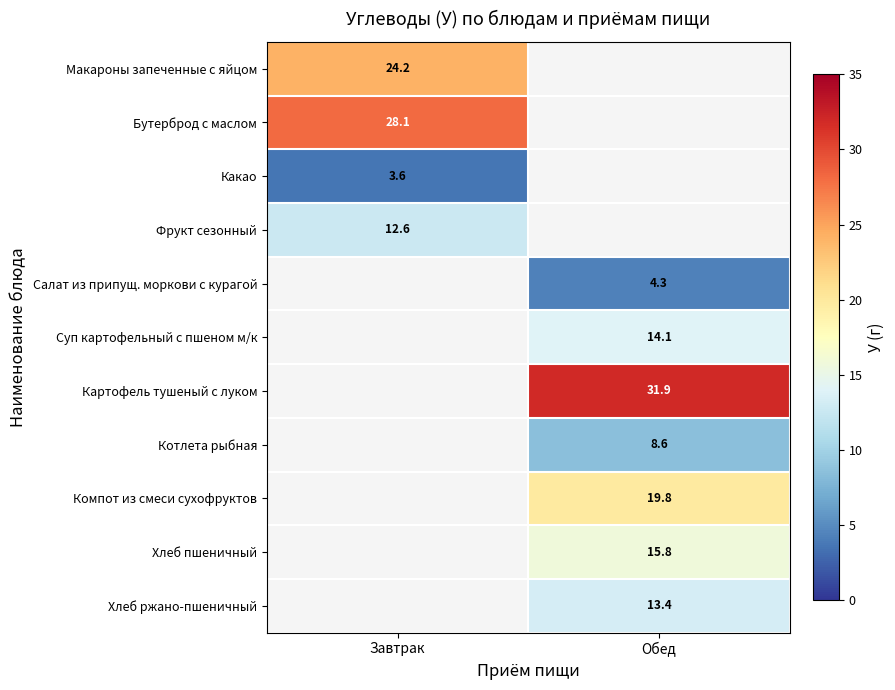

The Какао series shows 2.0 at Завтрак. True or false?

False